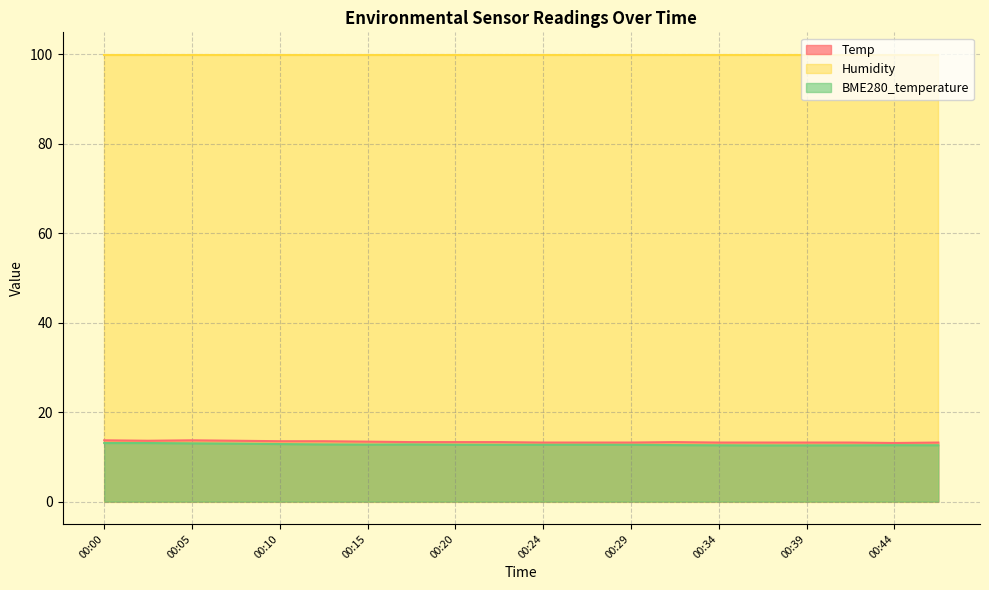

What is the greatest value displayed?

99.9